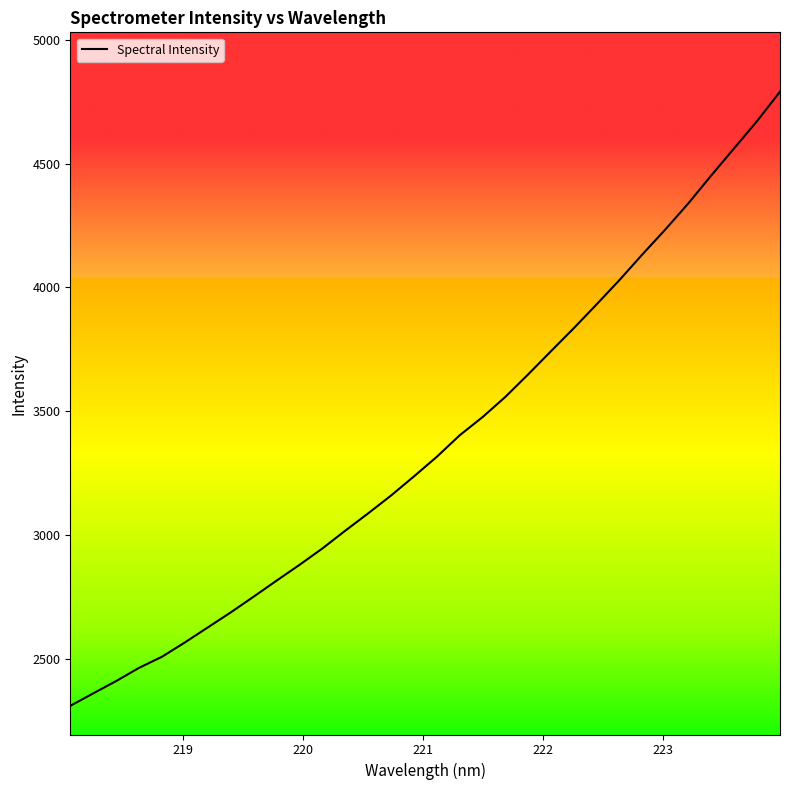

Does the chart display data point markers on the line(s)?

No